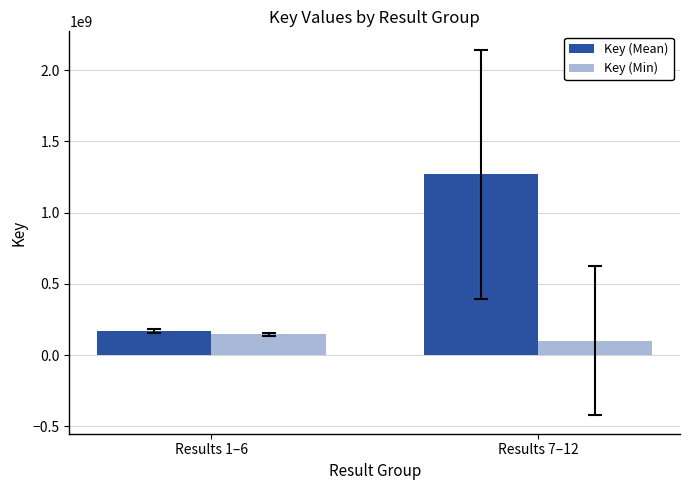

Reading left to right, transcribe all the data shown in this chart.

Key (Mean): Results 1–6=166322999.3	Results 7–12=1268984426.8
Key (Min): Results 1–6=144527071.0	Results 7–12=101099670.0